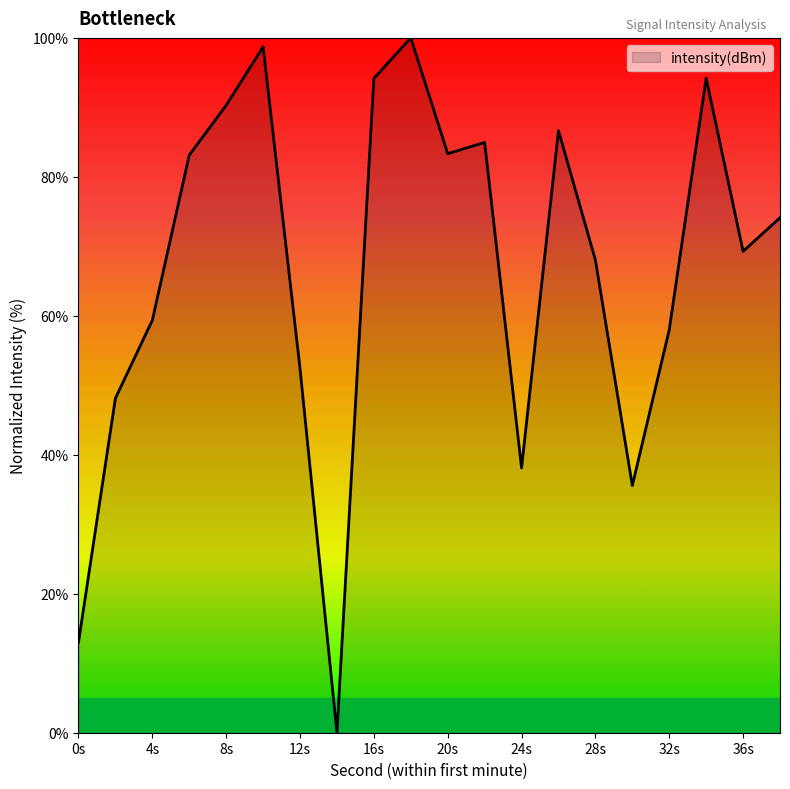

What is the greatest value displayed?

100.0